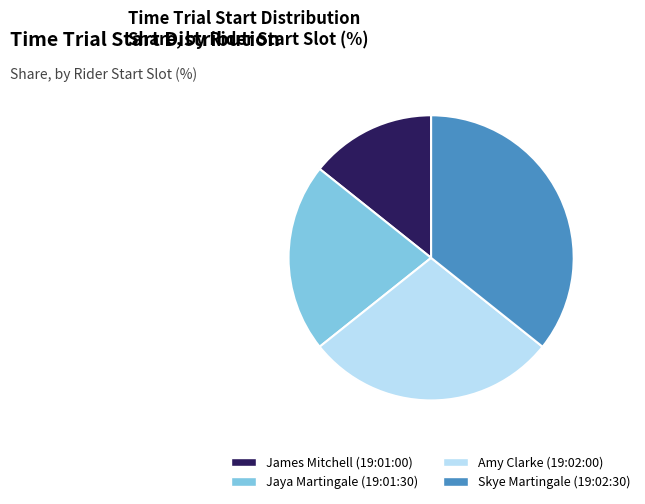

Does any single category account for the majority?

No